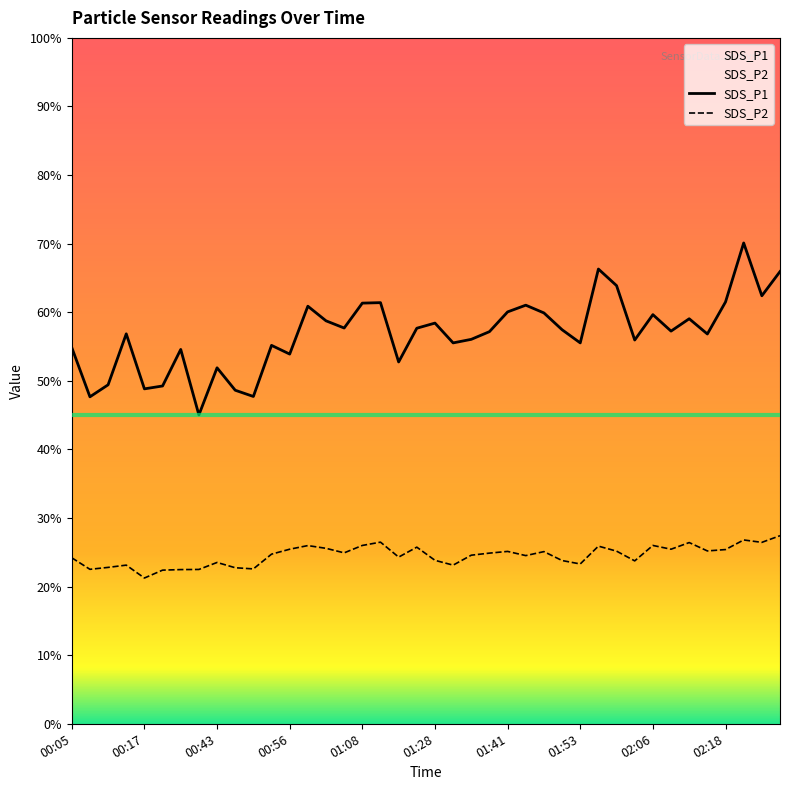

How many series are shown in this chart?

2